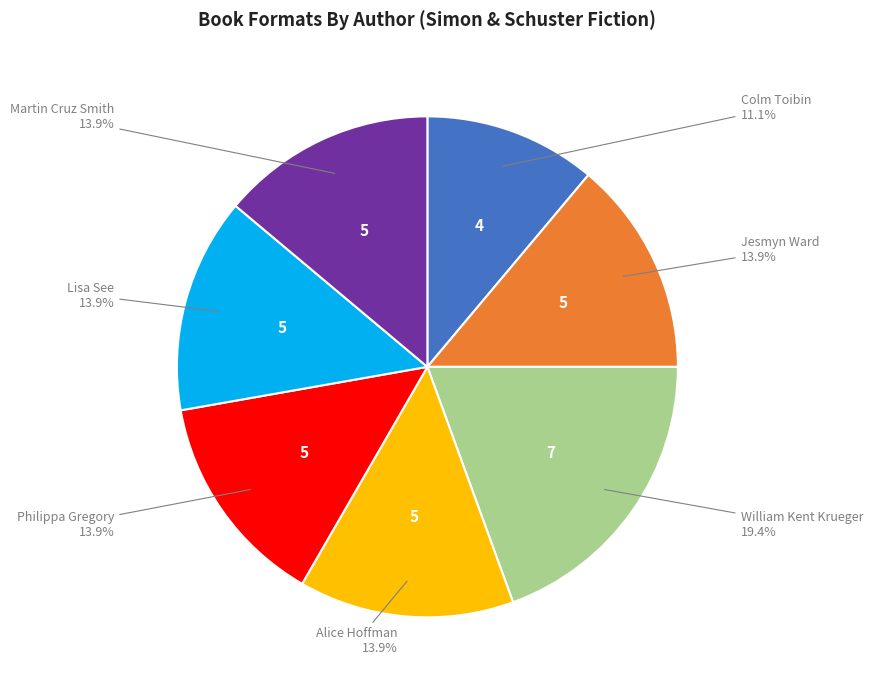

Is there any slice that represents more than half of the pie?

No